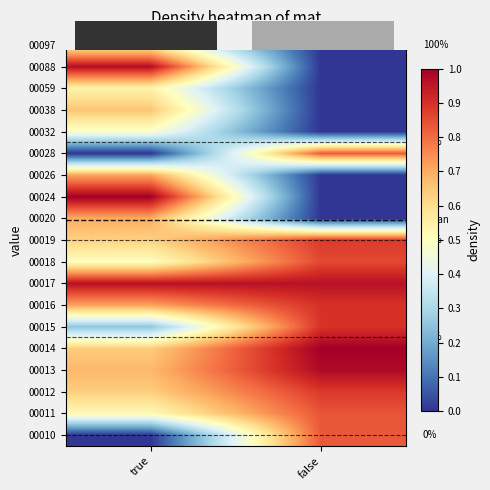

What is the highest value of the 00088 series?

1.0